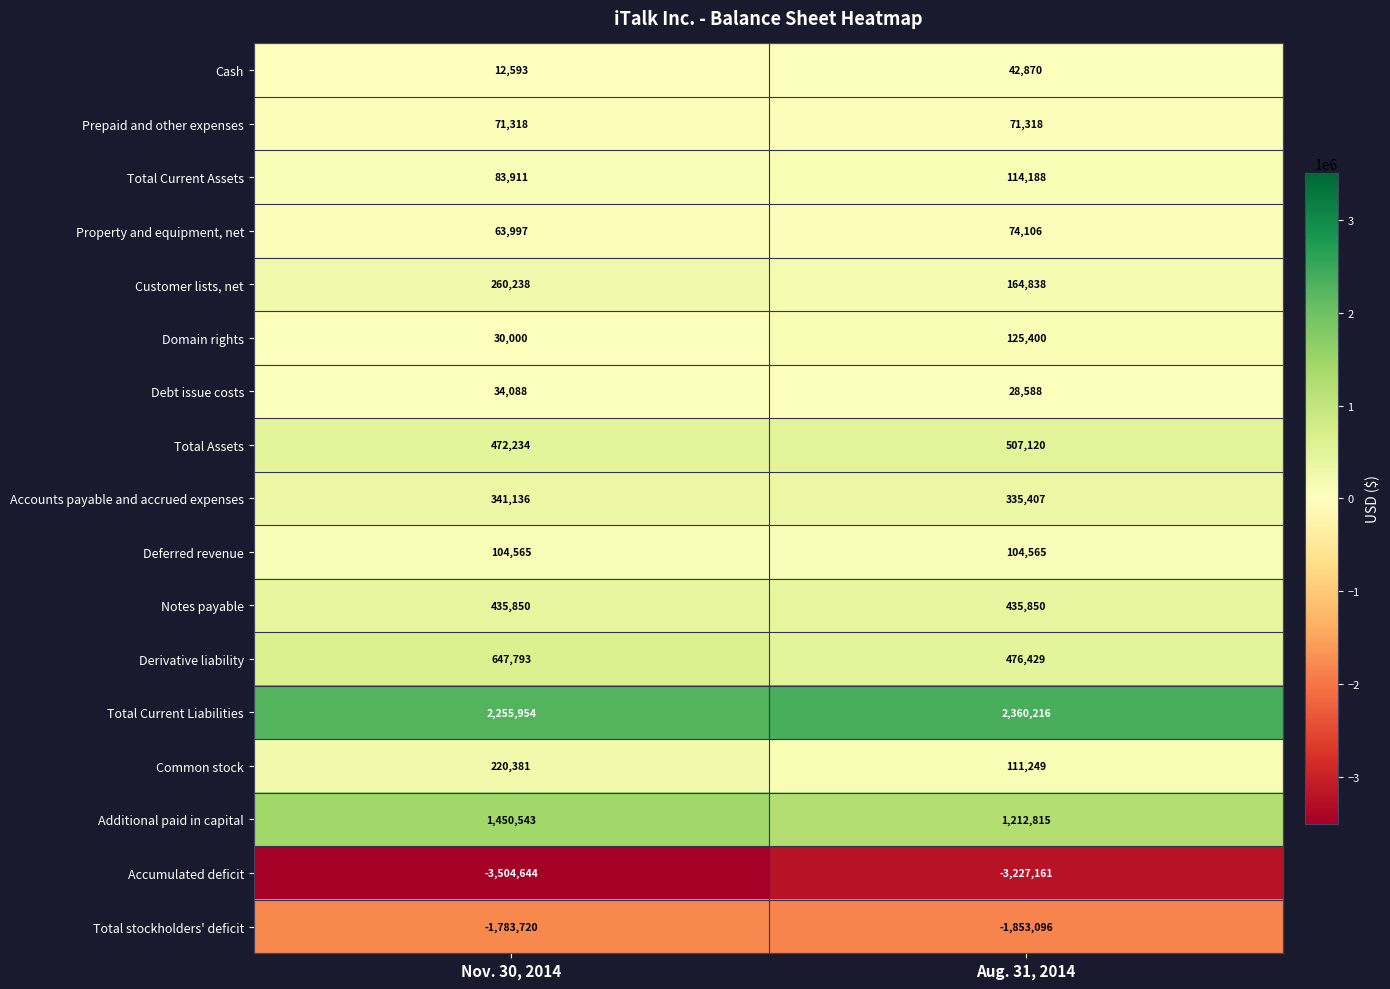

At Nov. 30, 2014, list the series in order from largest to smallest.

Total Current Liabilities, Additional paid in capital, Derivative liability, Total Assets, Notes payable, Accounts payable and accrued expenses, Customer lists, net, Common stock, Deferred revenue, Total Current Assets, Prepaid and other expenses, Property and equipment, net, Debt issue costs, Domain rights, Cash, Total stockholders' deficit, Accumulated deficit